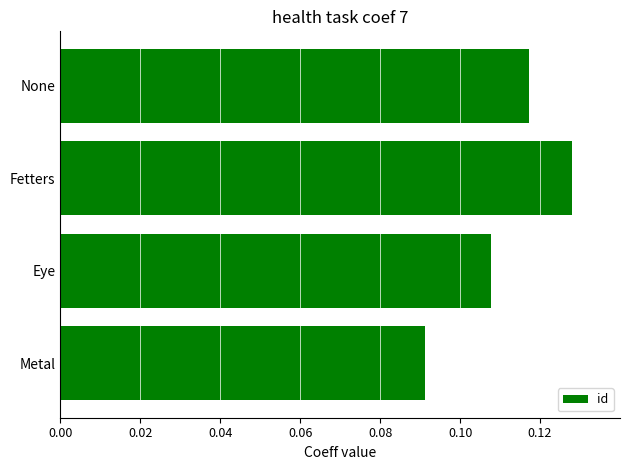

Are the bars grouped side by side (vs. stacked)?

No